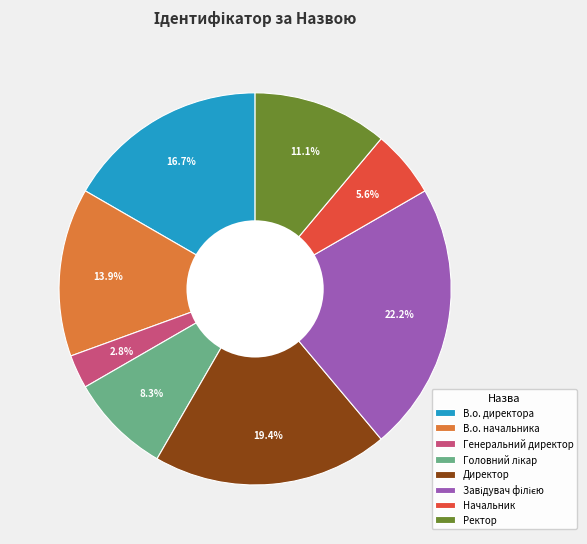

Is Директор the majority of the pie?

No